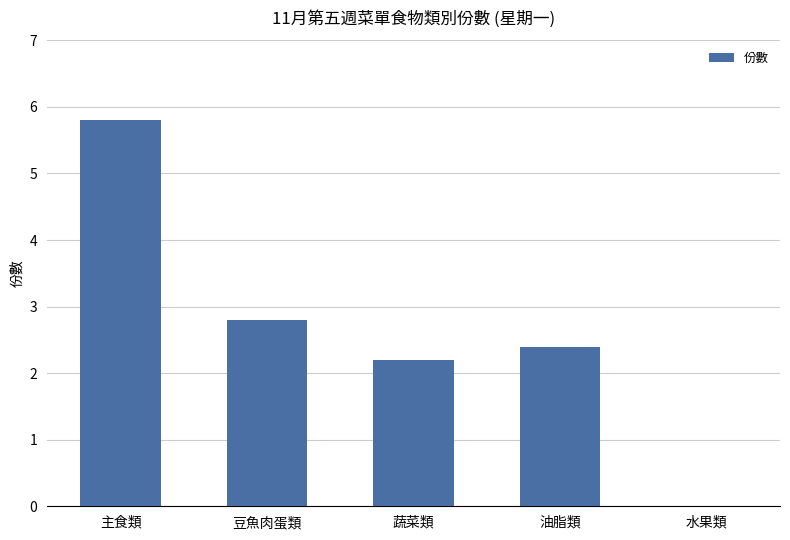

Read the value at 豆魚肉蛋類.

2.8